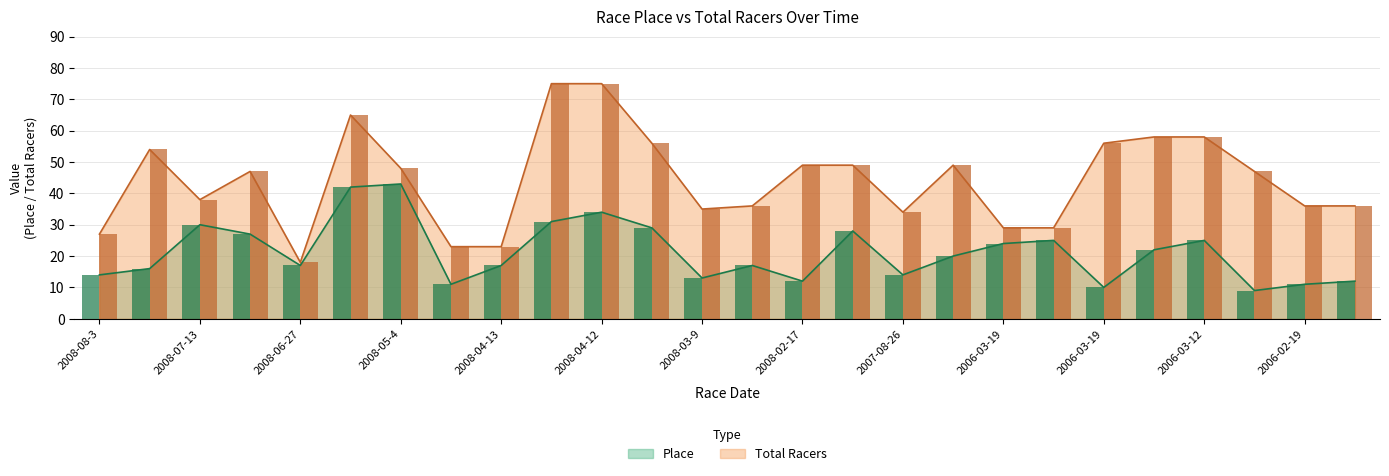

At how many categories does at least one series exceed 22?

25